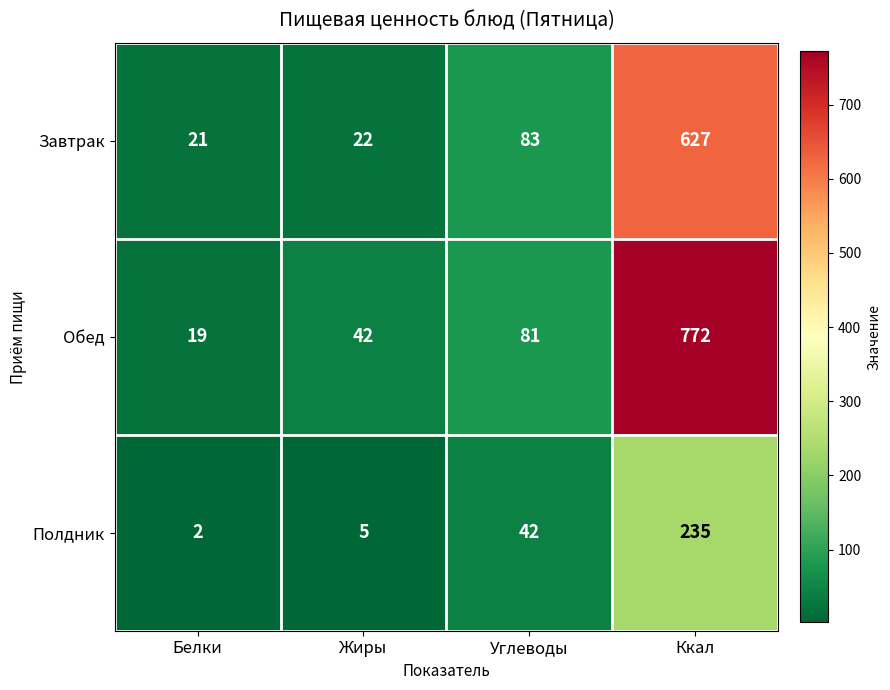

At Углеводы, list the series in order from largest to smallest.

Завтрак, Обед, Полдник